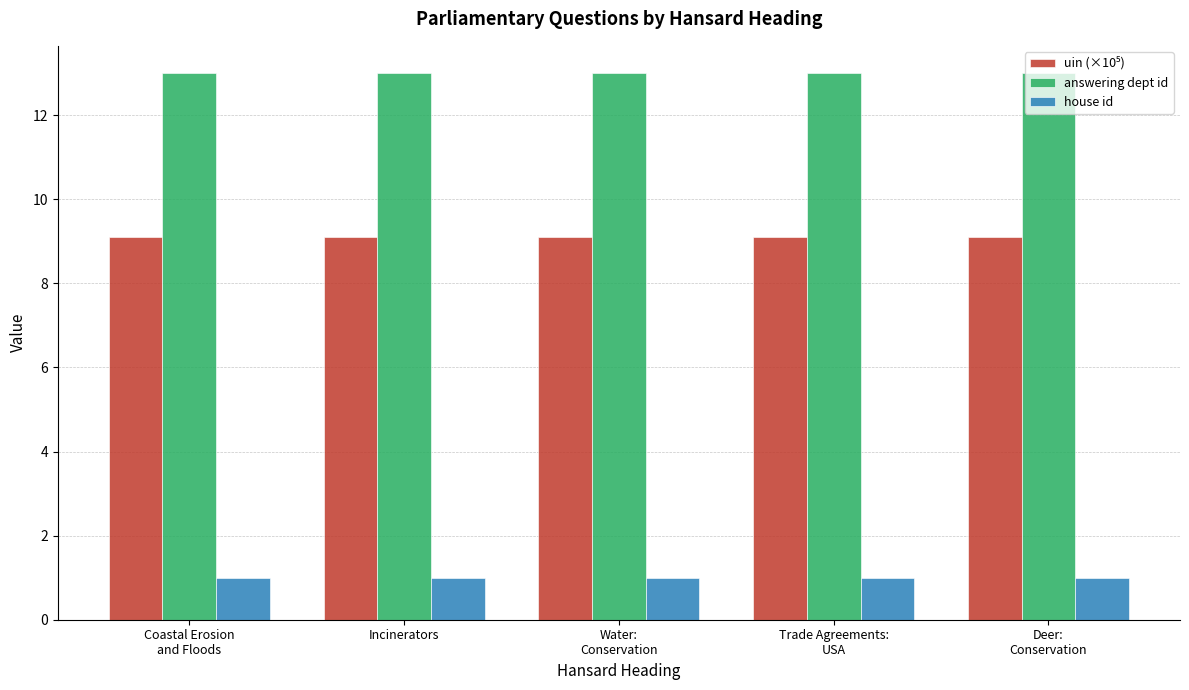

What is the sum of all house id values?

5.0